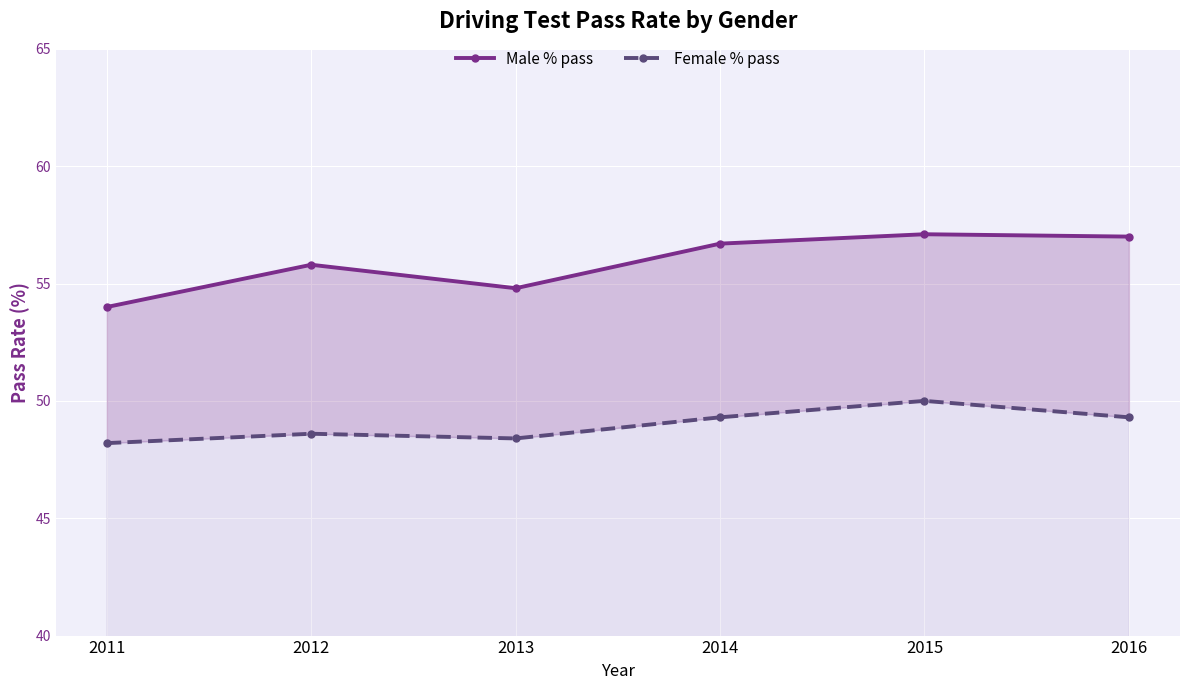

The Male % pass series shows 55.8 at 2012. True or false?

True